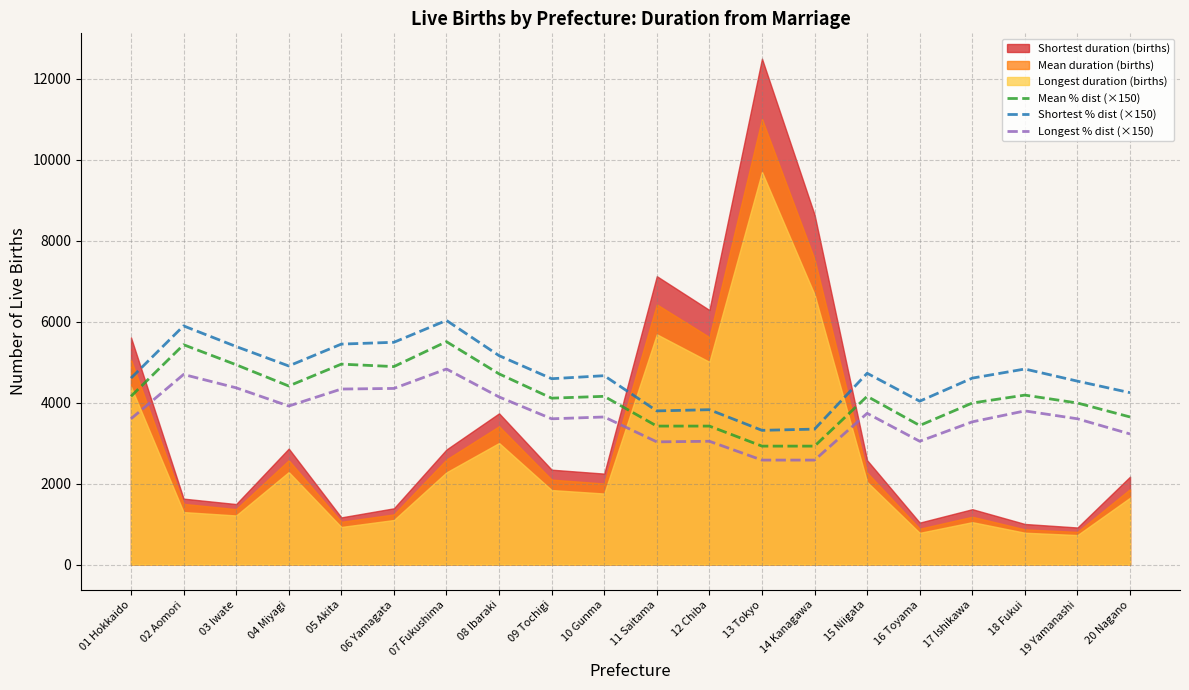

What position from the right is 06 Yamagata?

15